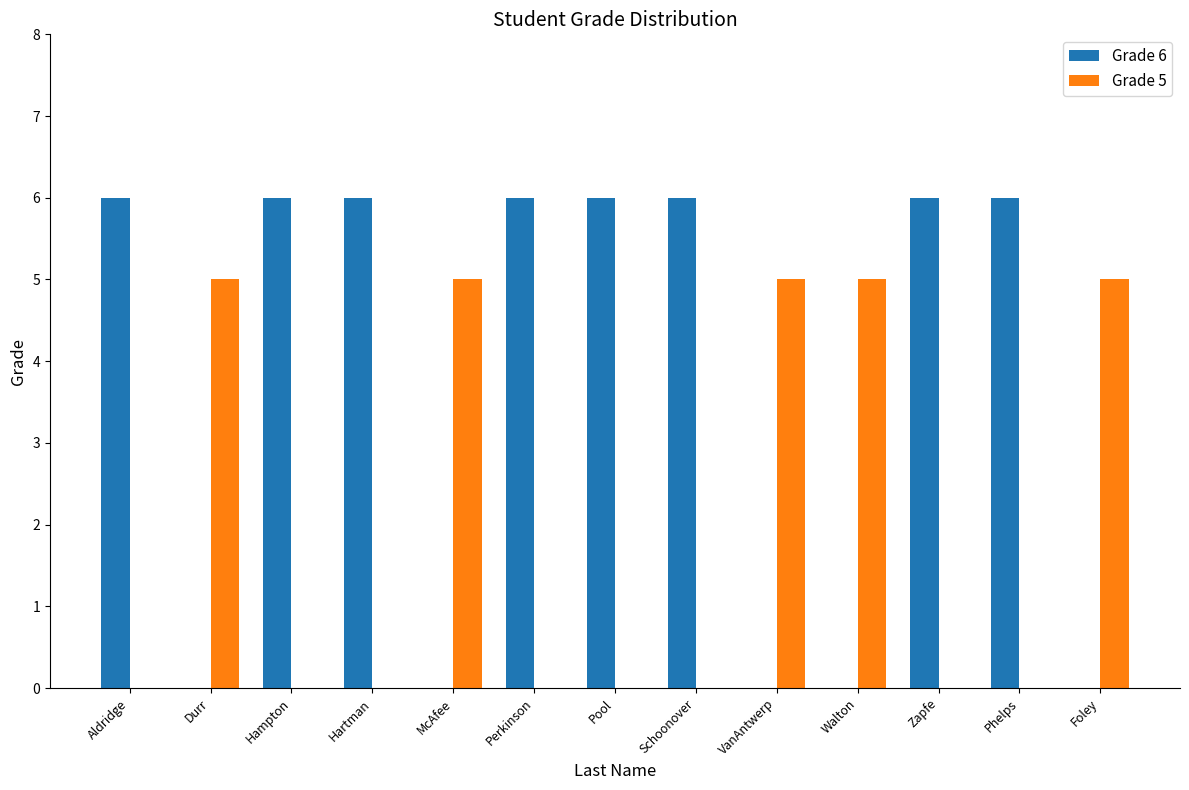

What is the maximum value shown in the chart?

6